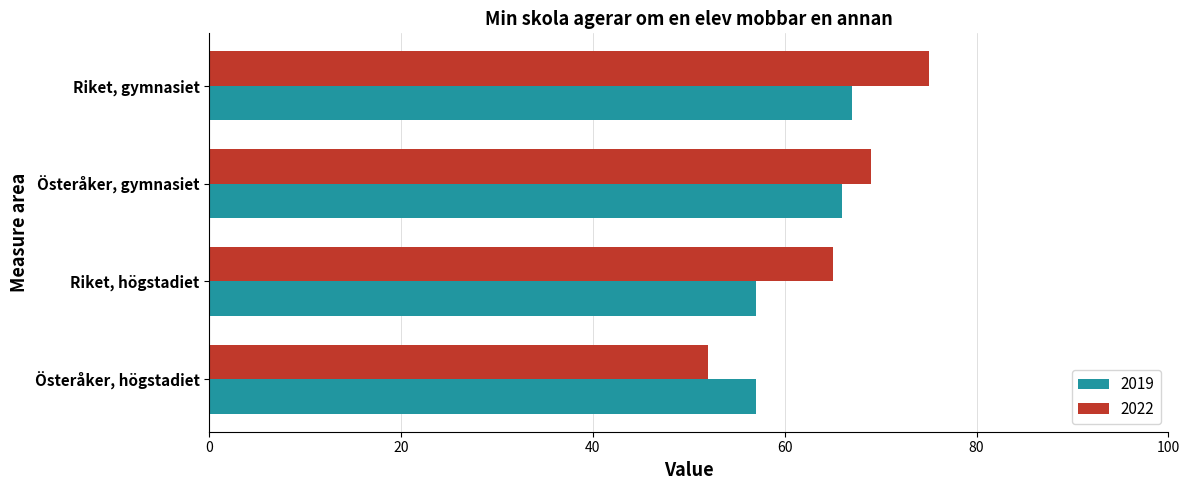

What is the sum of the 2019 values at Riket, gymnasiet and Österåker, högstadiet?

124